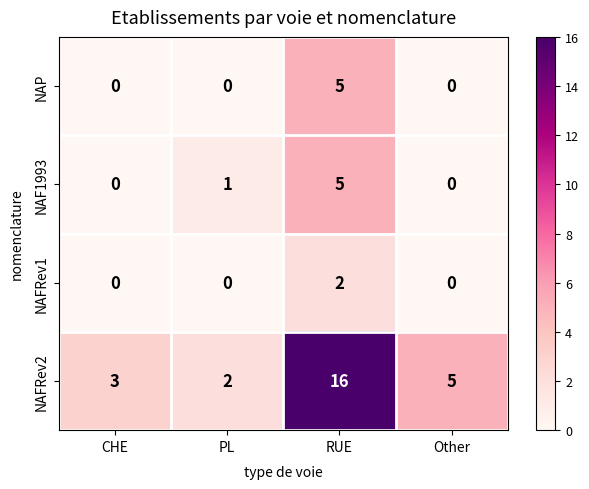

Read the NAP value at RUE.

5